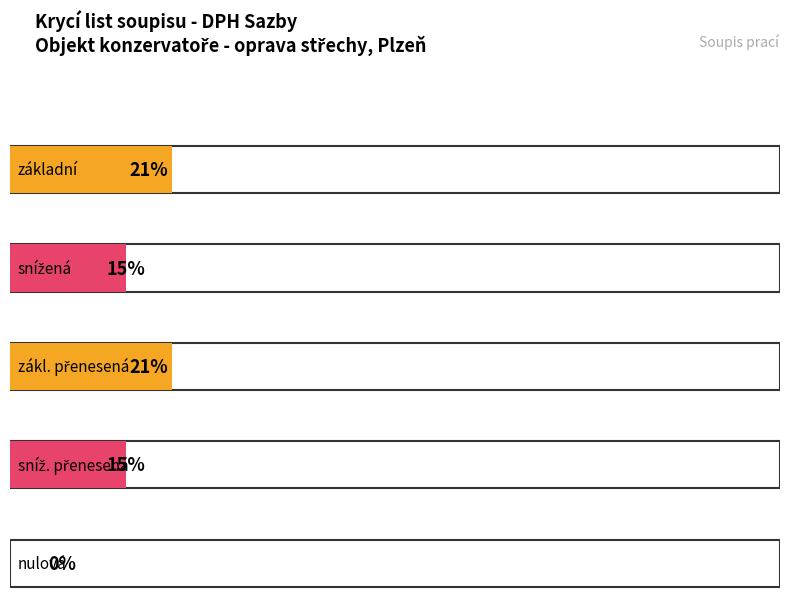

The value of Maximum utilization at nulová is 0.0. True or false?

True